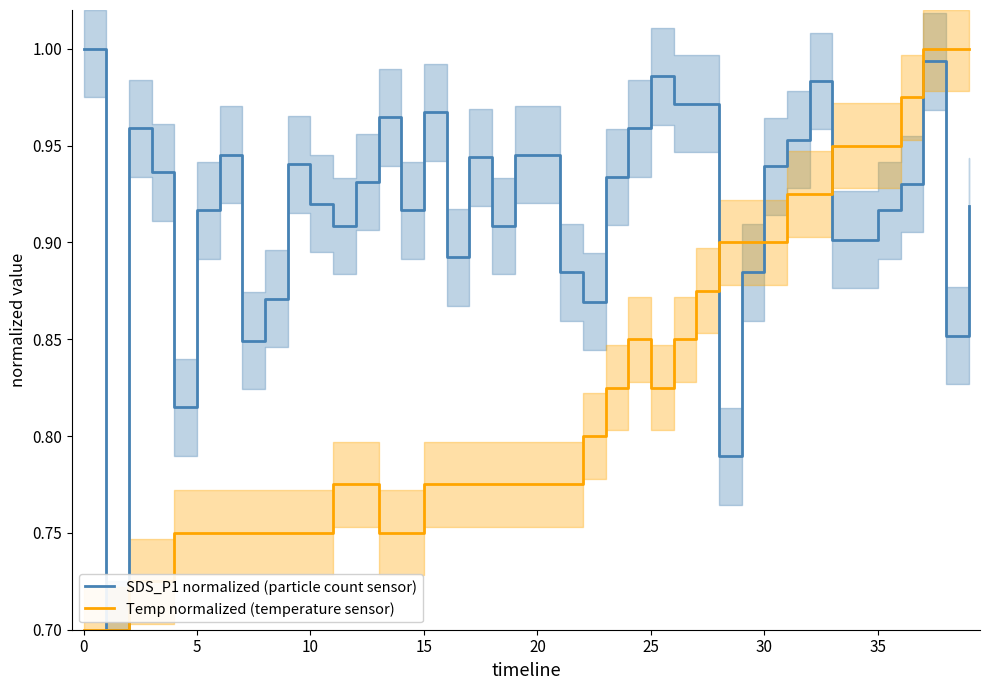

Which series has the widest spread of values?

SDS_P1 normalized (particle count sensor)